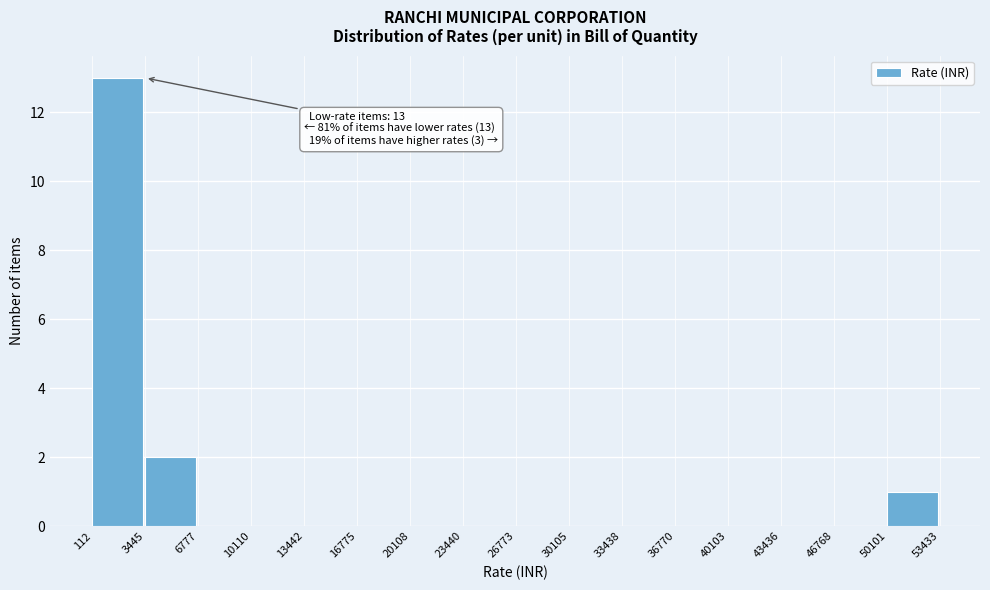

Which range on the x-axis has the tallest bar?

112 to 3445